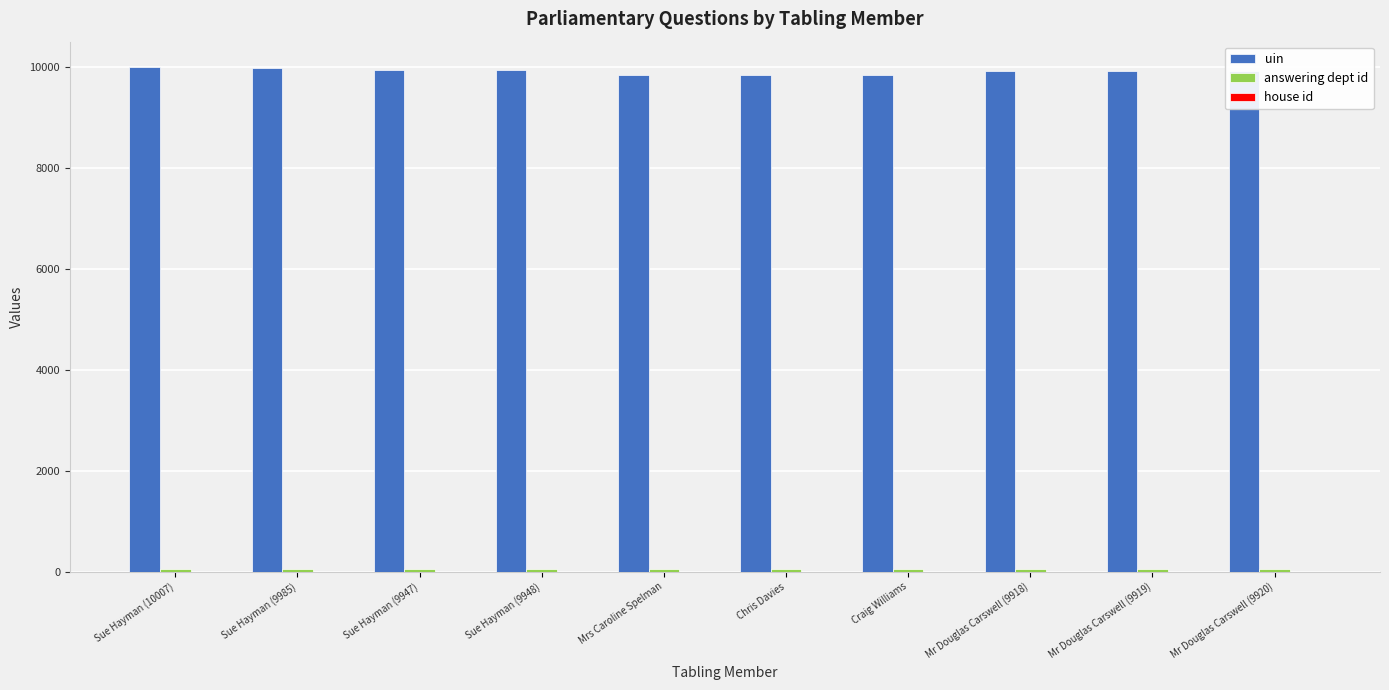

Are the bars grouped side by side (vs. stacked)?

Yes